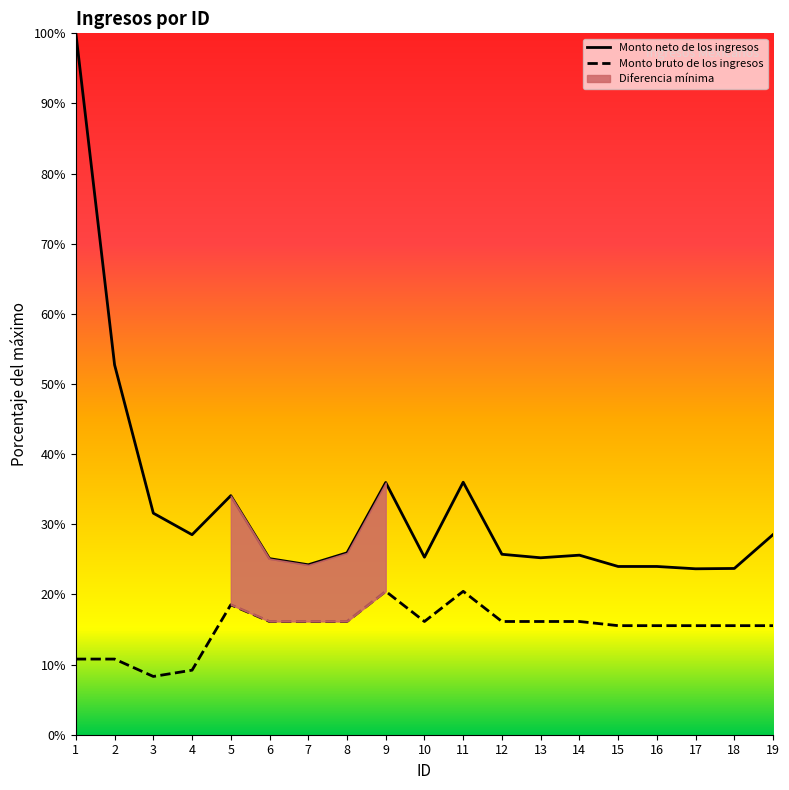

True or false: Monto neto de los ingresos has a value of 23.7 at 17.

True